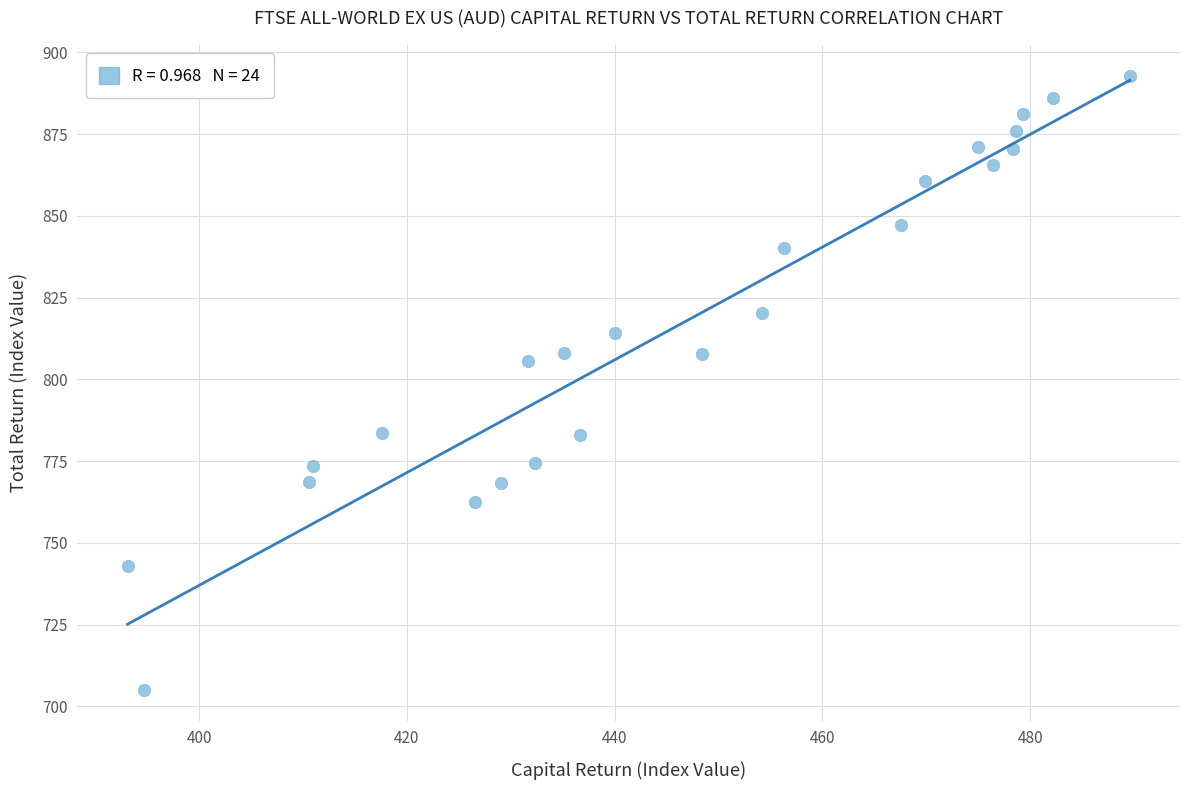

What is the range of Y values (max minus min)?

187.8